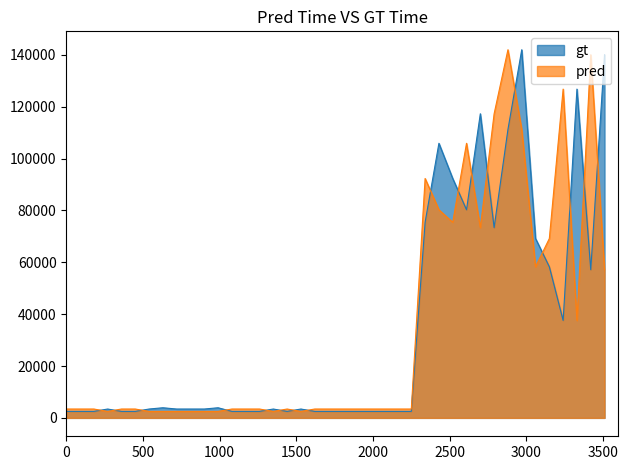

What is the difference between the second highest and minimum values in the pred series?

137589.5